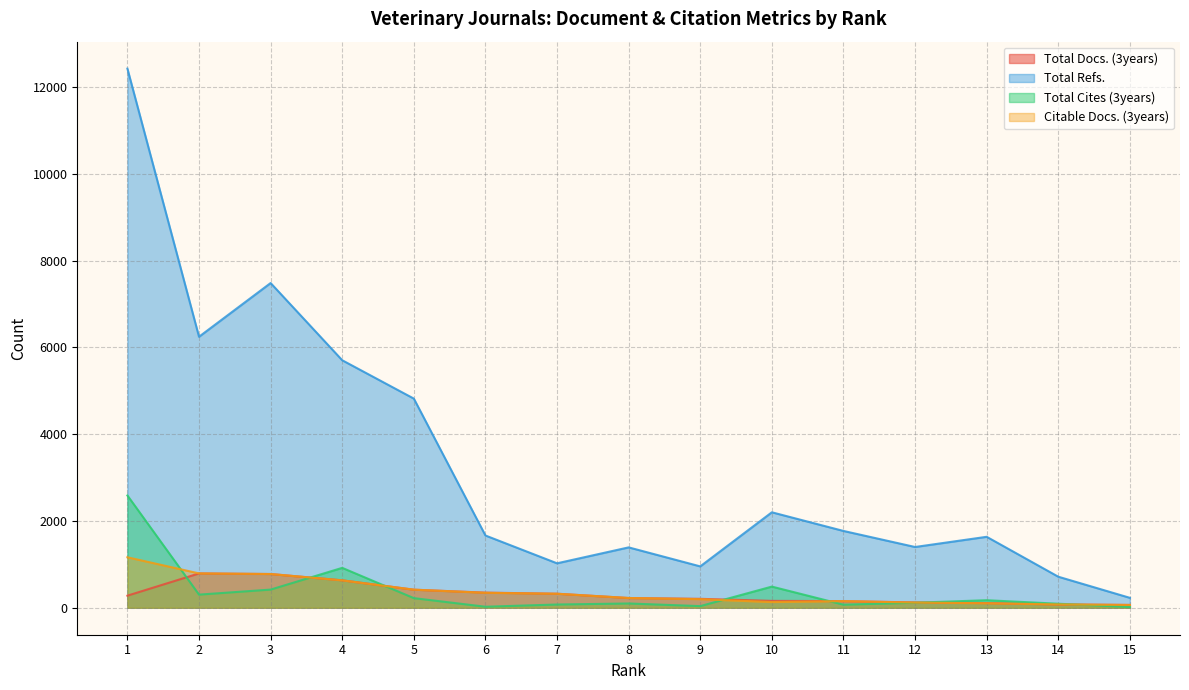

What is the difference between the Total Cites (3years) values at 4 and 3?

501